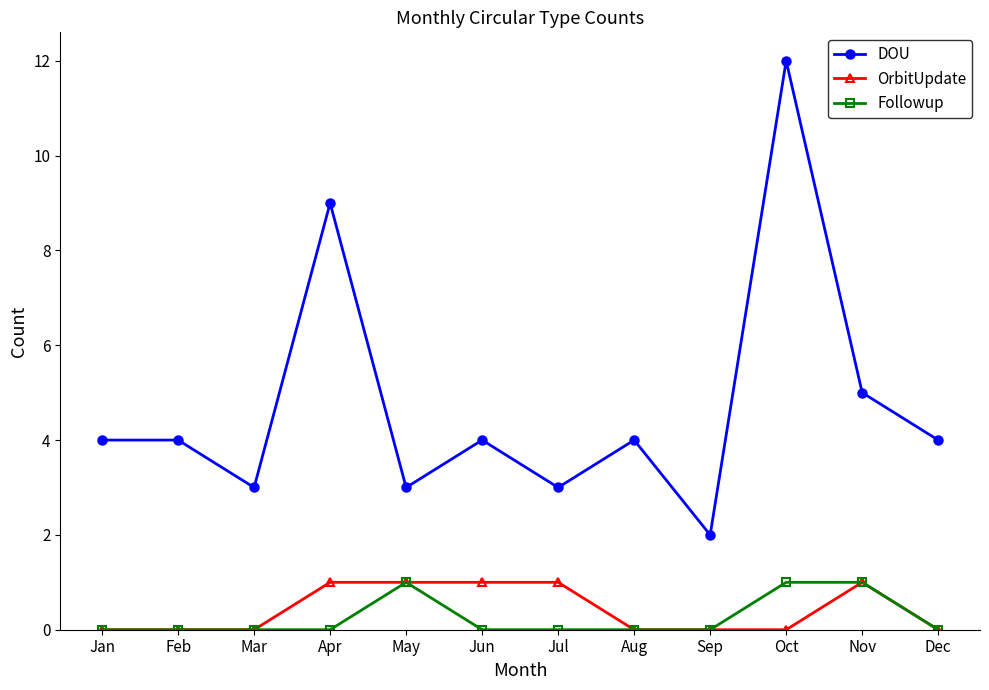

True or false: DOU has more than 2 points higher than both neighbors.

True